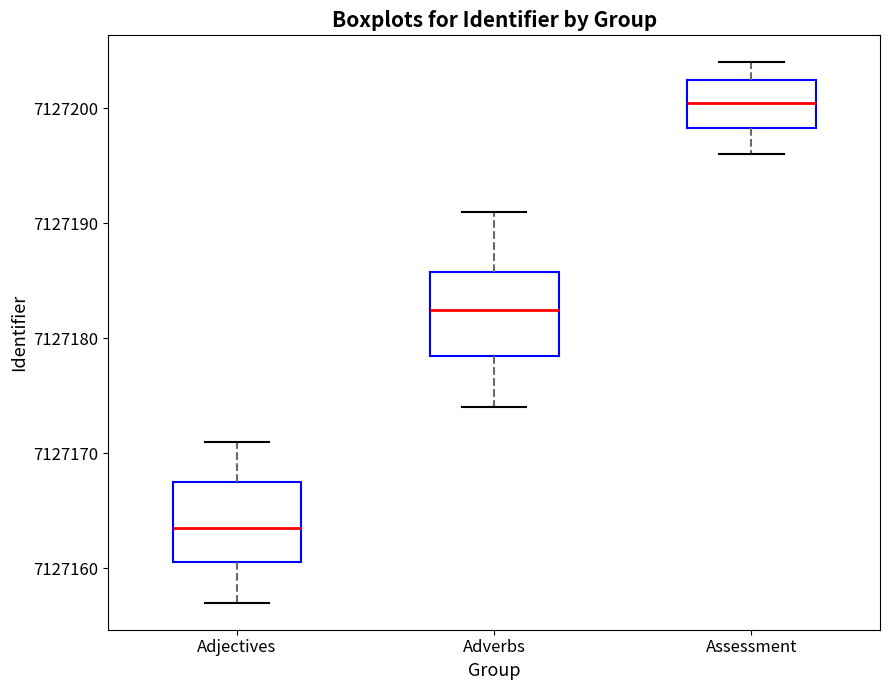

Reading left to right, transcribe this box plot: for each box, give where its median line is, the range the box spans, and where its two whiskers end, as read against the y-axis. The values are not printed on the chart, so give them approximately, as read against the axis.

Adjectives: median 7127164, box 7127161 to 7127168, whiskers 7127157 to 7127171
Adverbs: median 7127183, box 7127179 to 7127186, whiskers 7127174 to 7127191
Assessment: median 7127201, box 7127198 to 7127203, whiskers 7127196 to 7127204